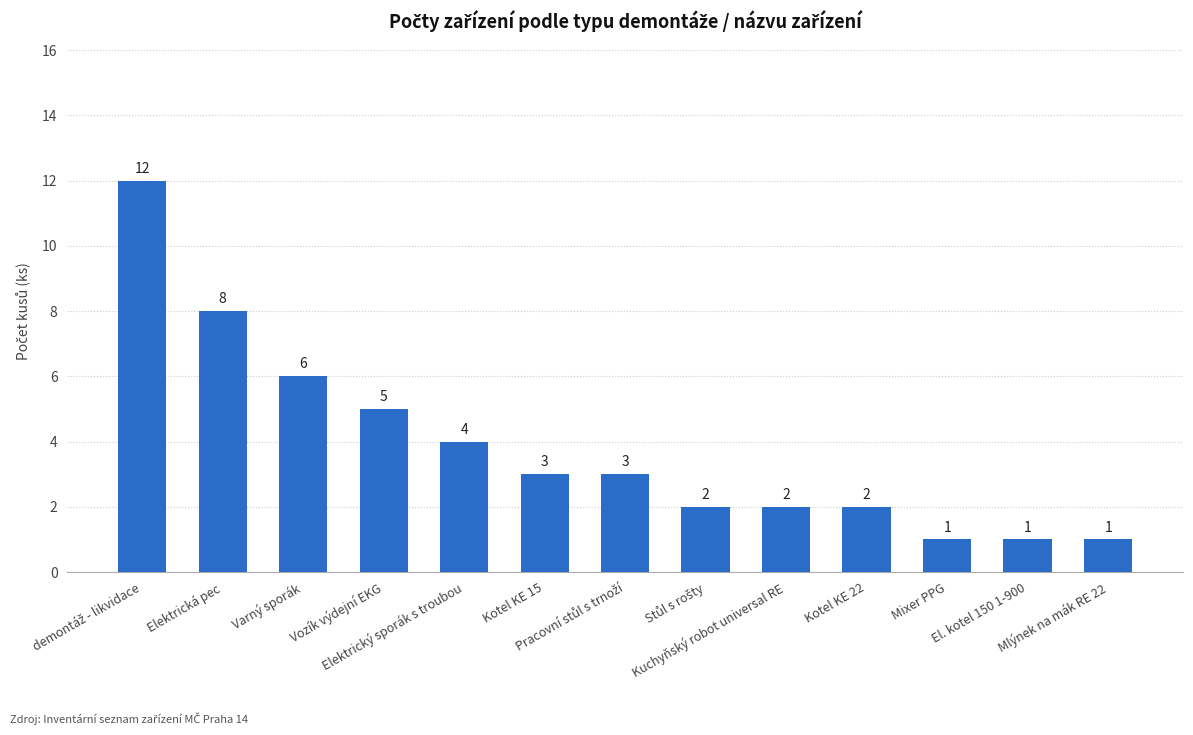

The chart shows a value of 2 at Kotel KE 22. True or false?

True